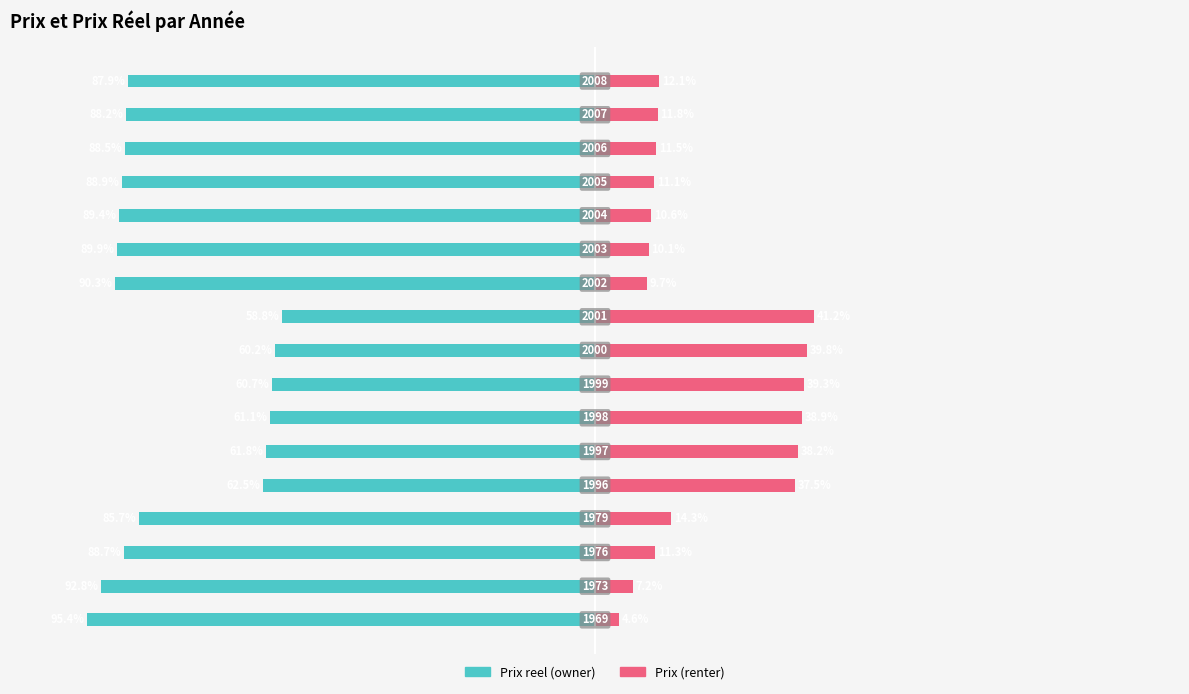

What is the spread (max minus min) of values at 100?

100.0